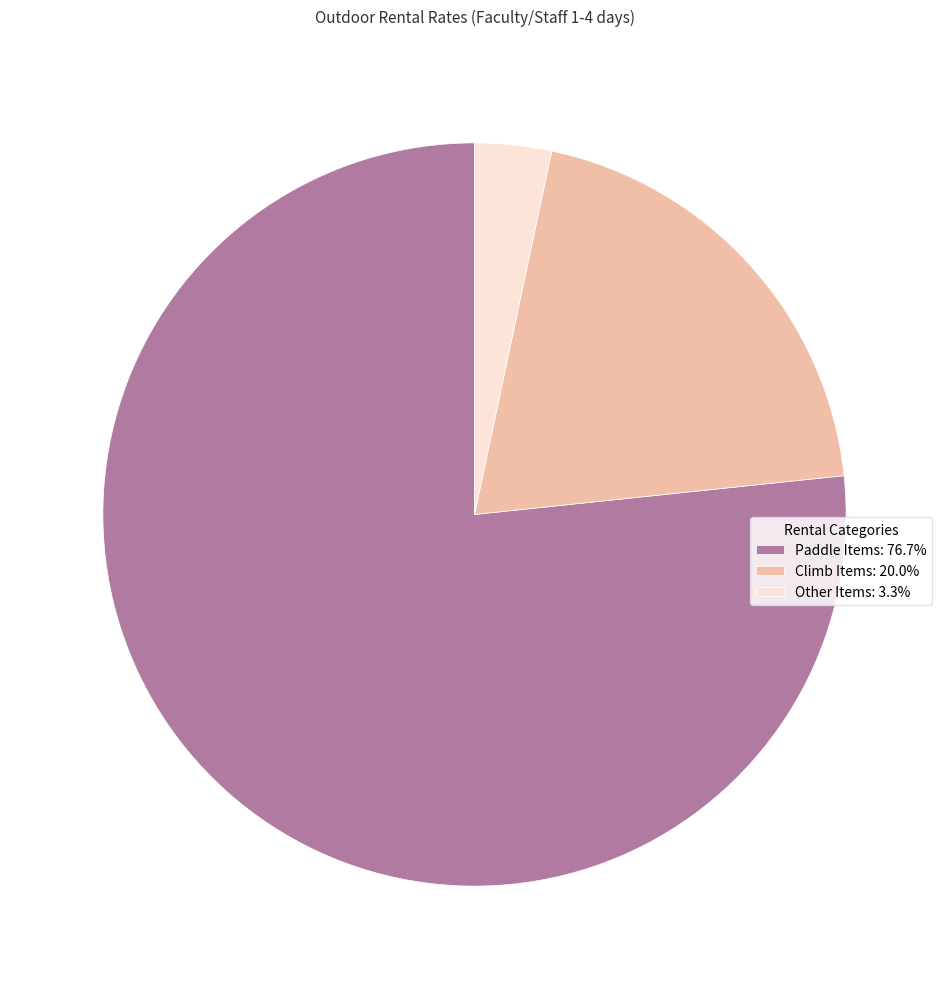

Is the sum of Climb Items: 20.0% and Paddle Items: 76.7% greater than half?

Yes